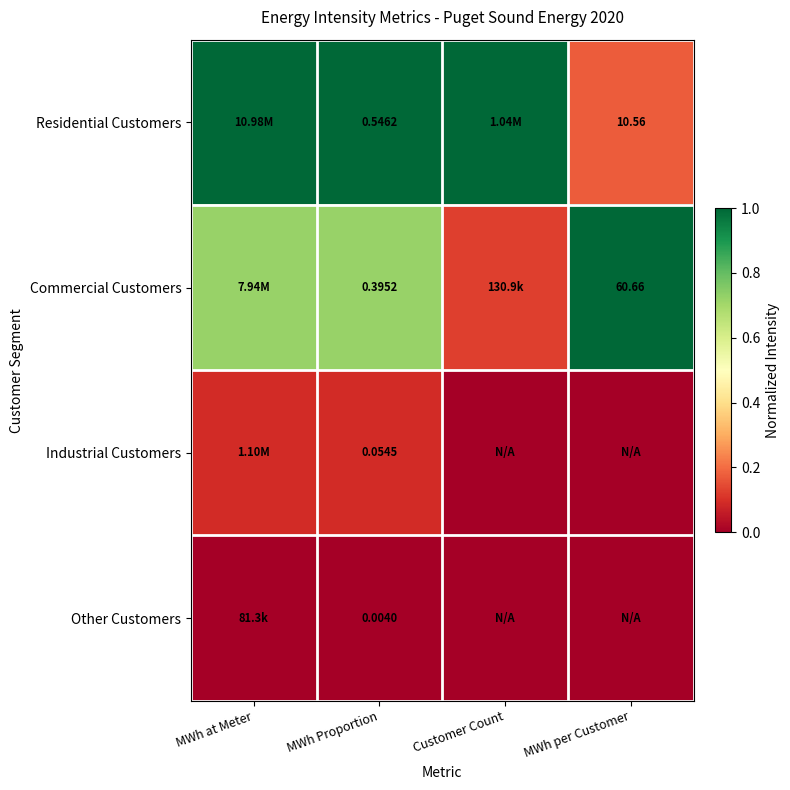

At which label does Residential Customers reach its peak?

MWh at Meter